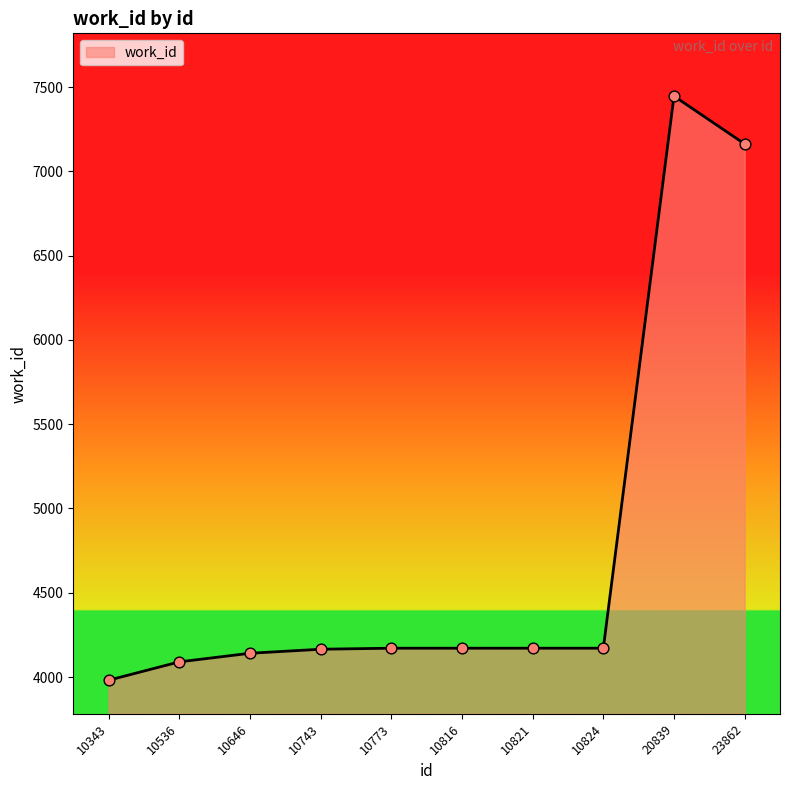

What is the change in value from 10743 to 10773?

+6